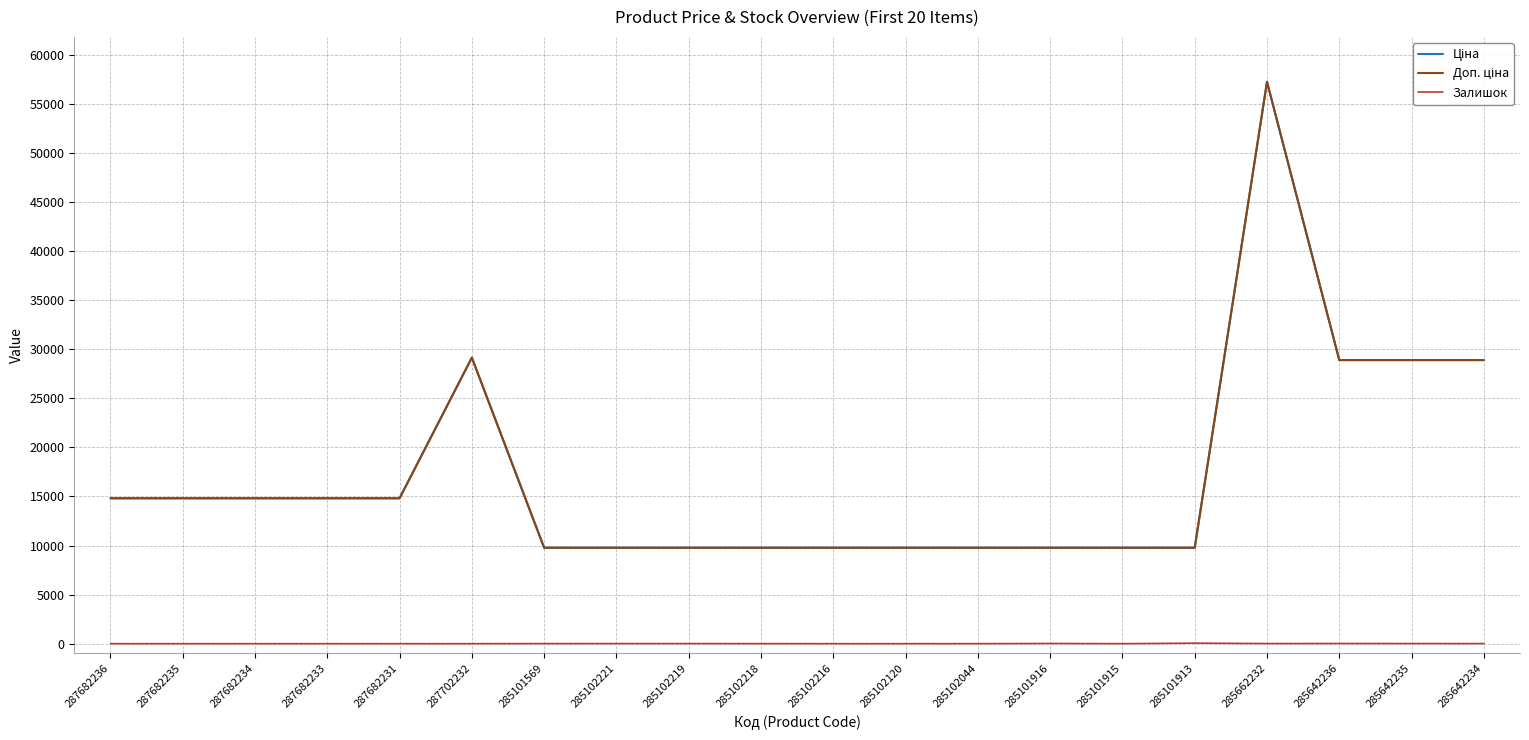

Where is Залишок nearest to the value 26?

285101916